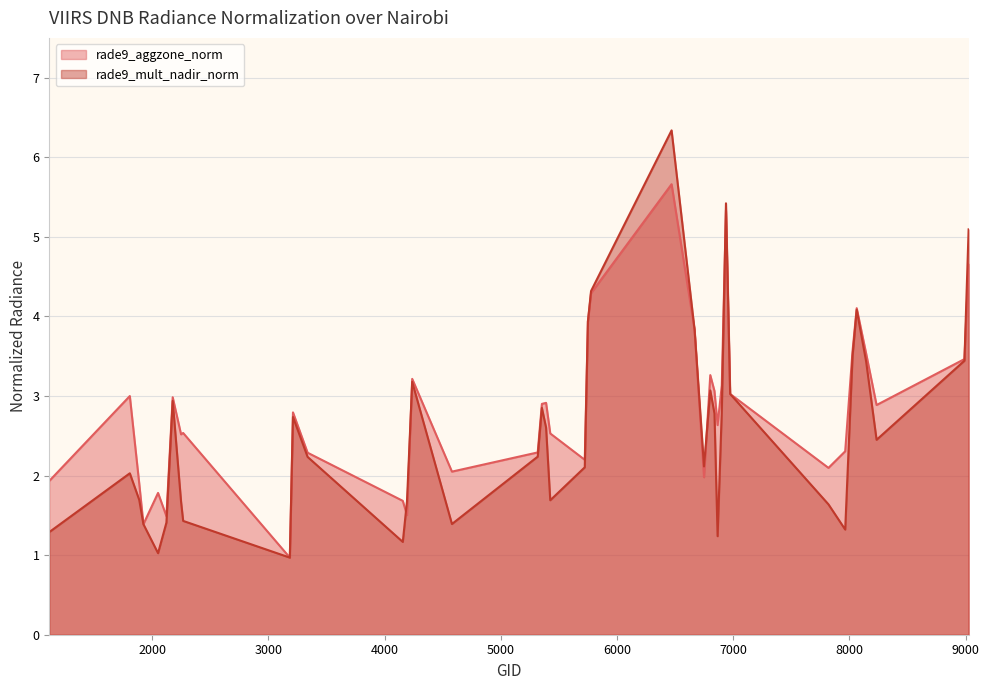

What is the sum of the rade9_mult_nadir_norm values at 6974 and 1115?

4.3